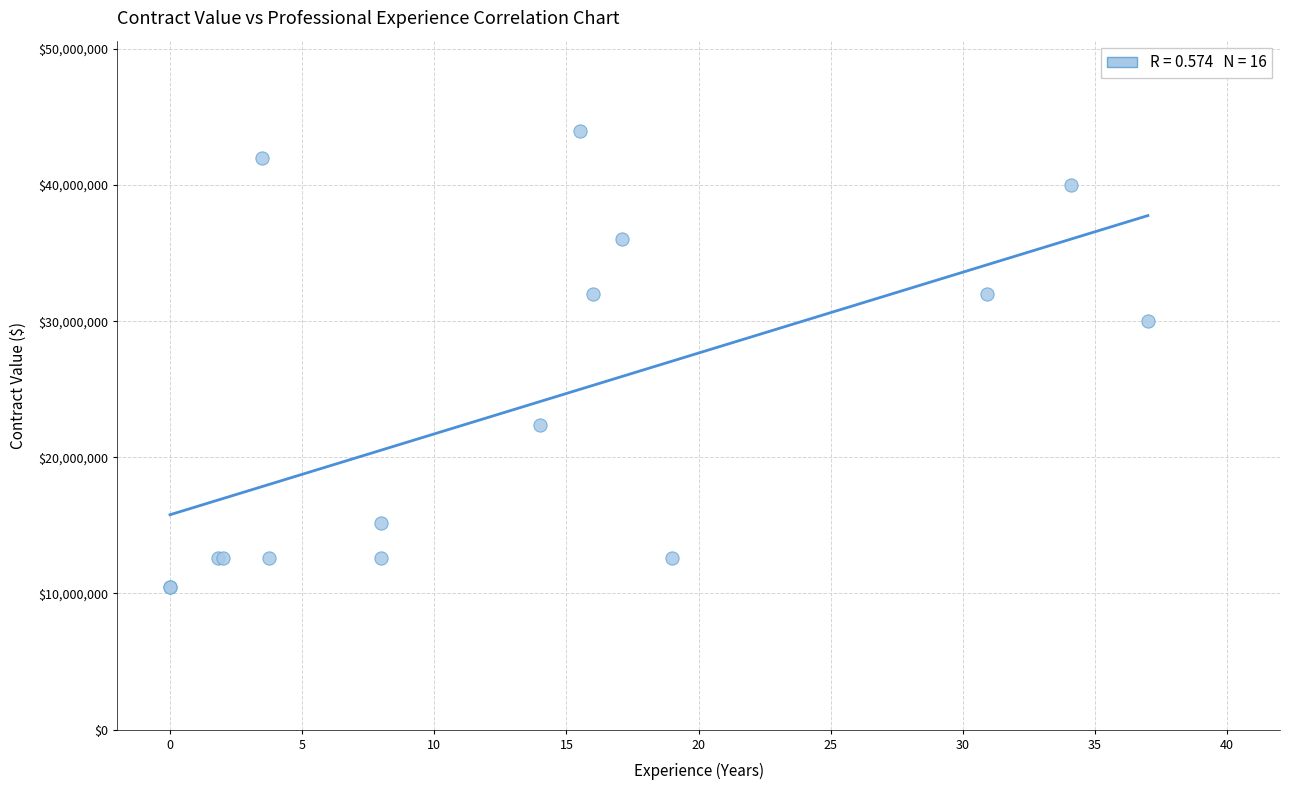

What Y value in the scatter plot is closest to 27250000?

30000000